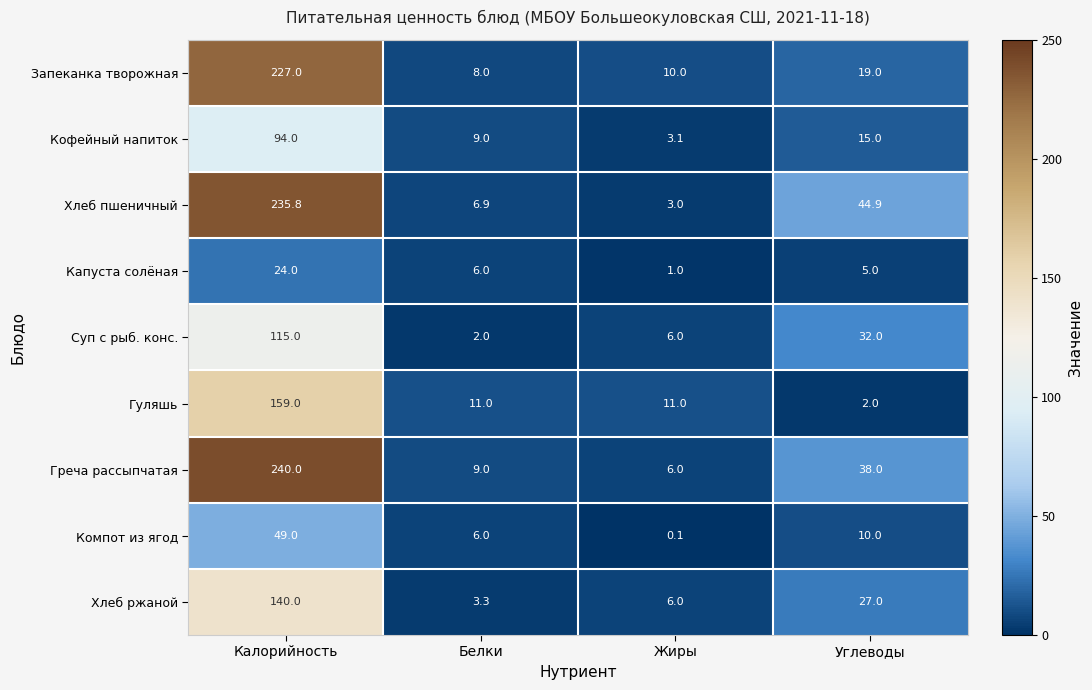

What is the average value of the Компот из ягод series?

16.3